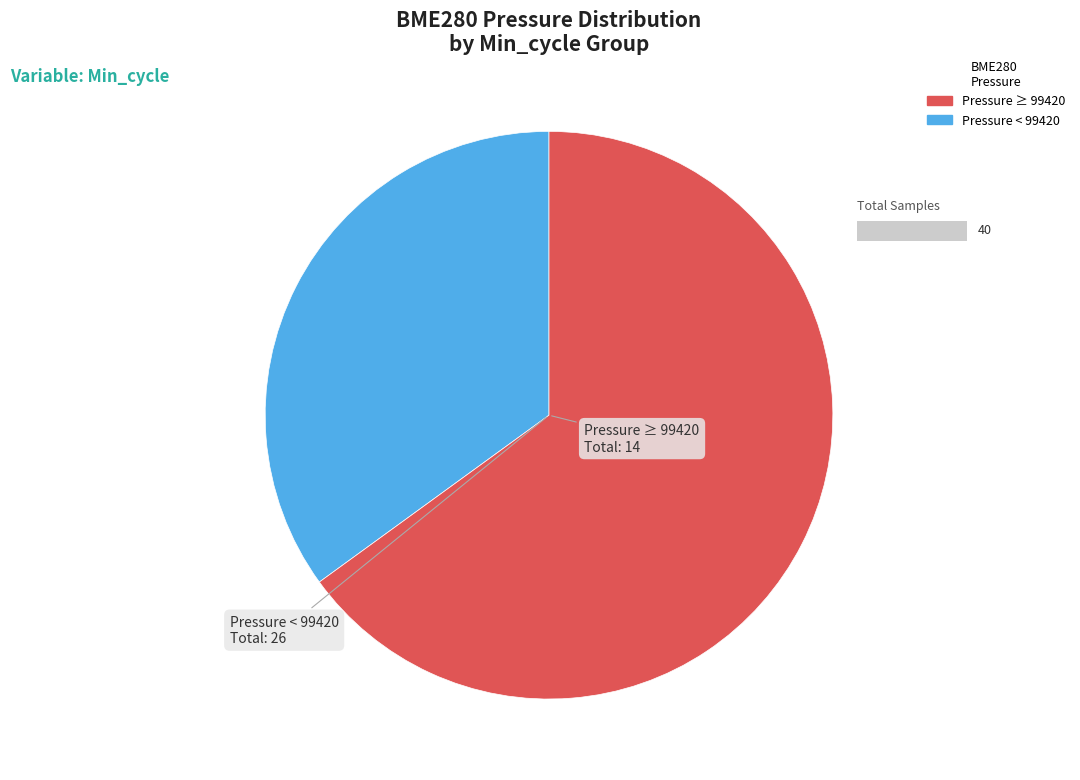

What is the smallest slice in the pie chart?

Pressure ≥ 99420